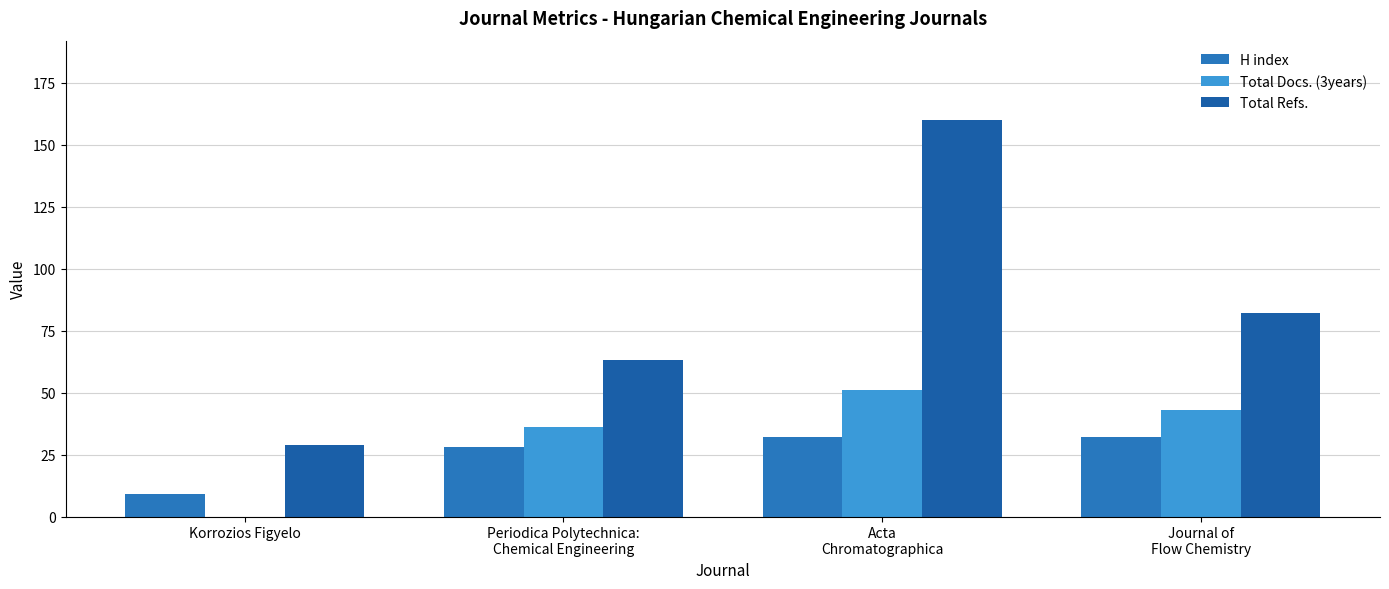

What is the label of the 2nd bar from the right?

Acta
Chromatographica